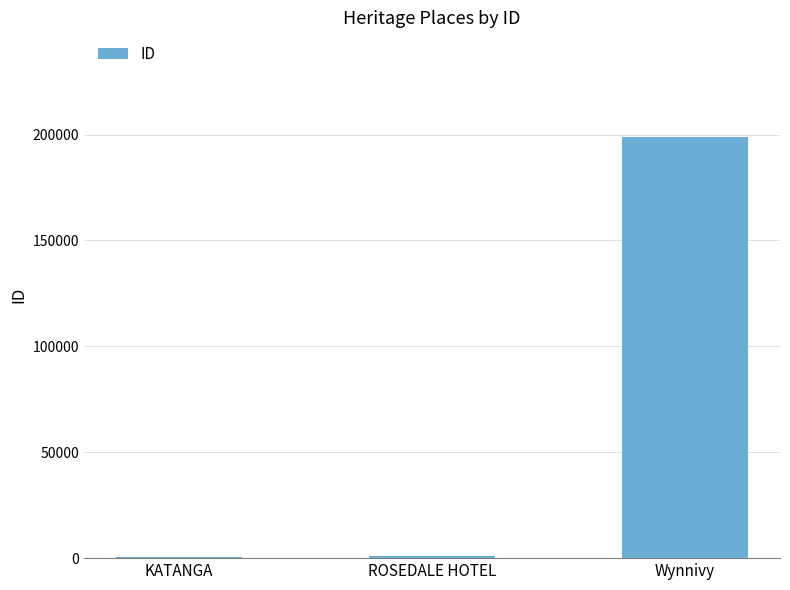

What is the sum of all values?

200318